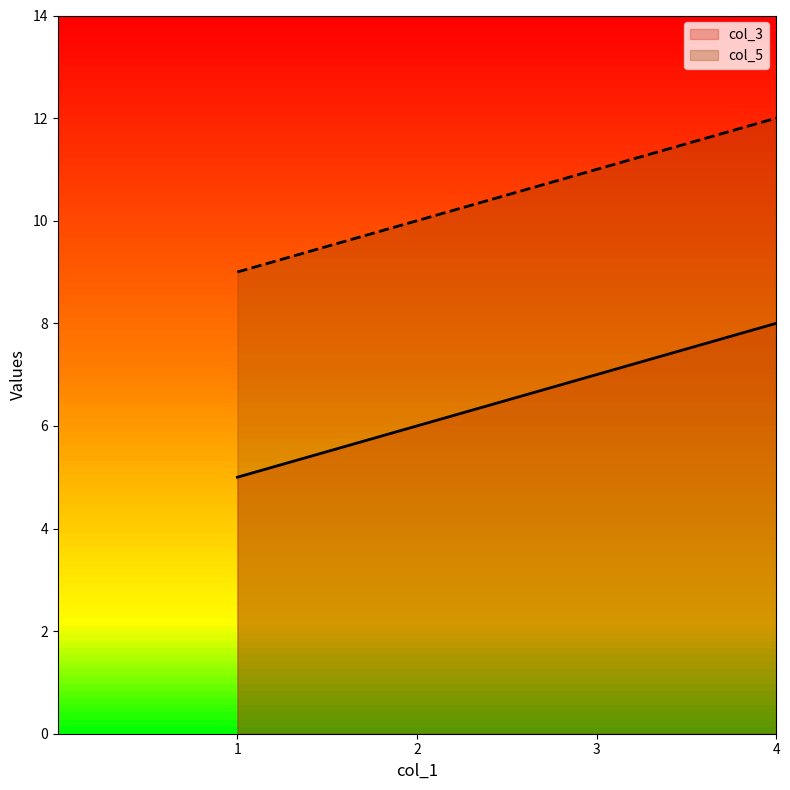

True or false: col_3 and col_5 cross at least once.

False